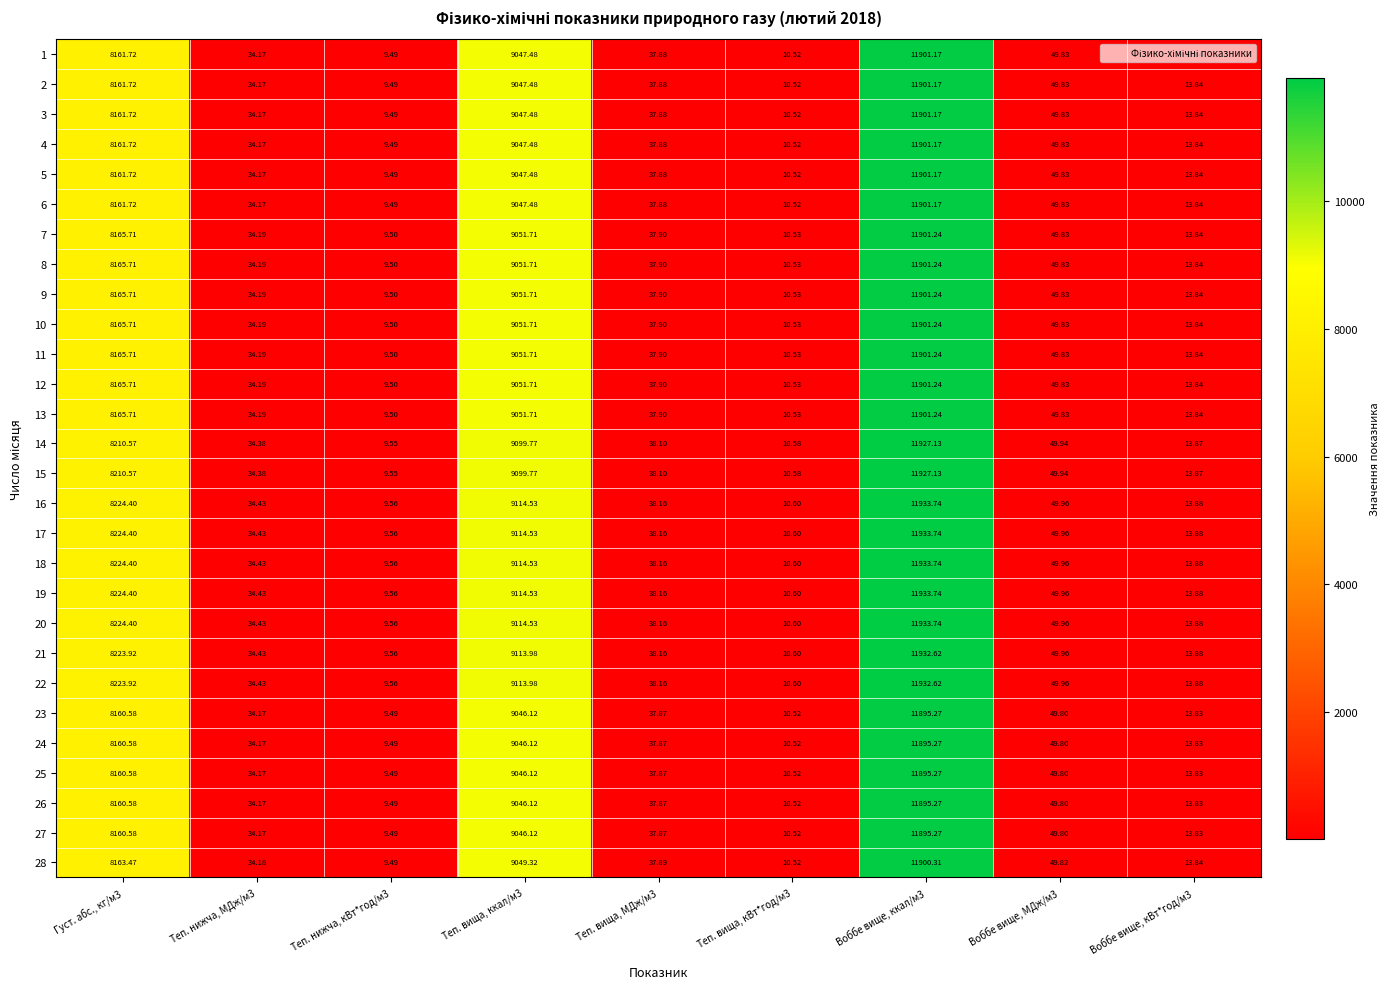

Is the value of 13 at Густ. абс., кг/м3 greater than the value of 2 at Теп. нижча, кВт*год/м3?

Yes